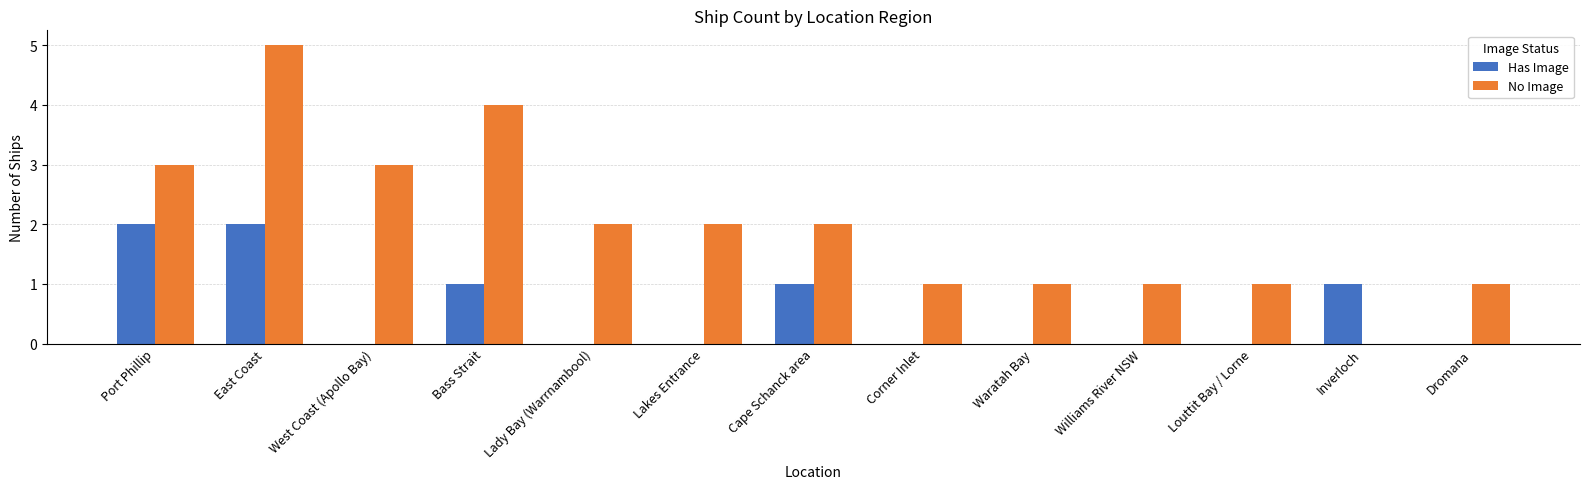

Reading right to left, list all the values displayed in this chart.

Has Image: 0	1	0	0	0	0	1	0	0	1	0	2	2
No Image: 1	0	1	1	1	1	2	2	2	4	3	5	3